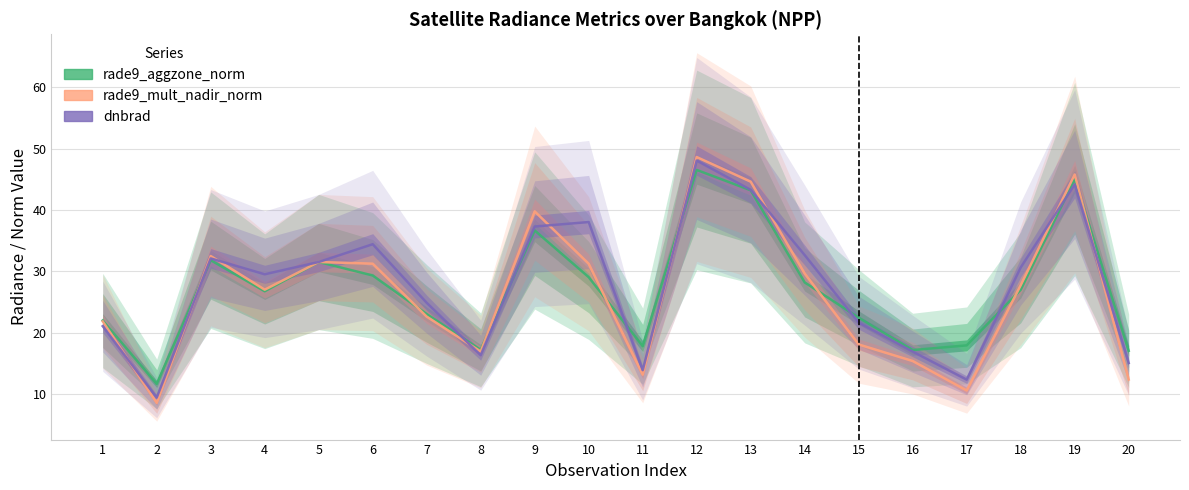

The rade9_aggzone_norm series shows 43.2 at 13. True or false?

True